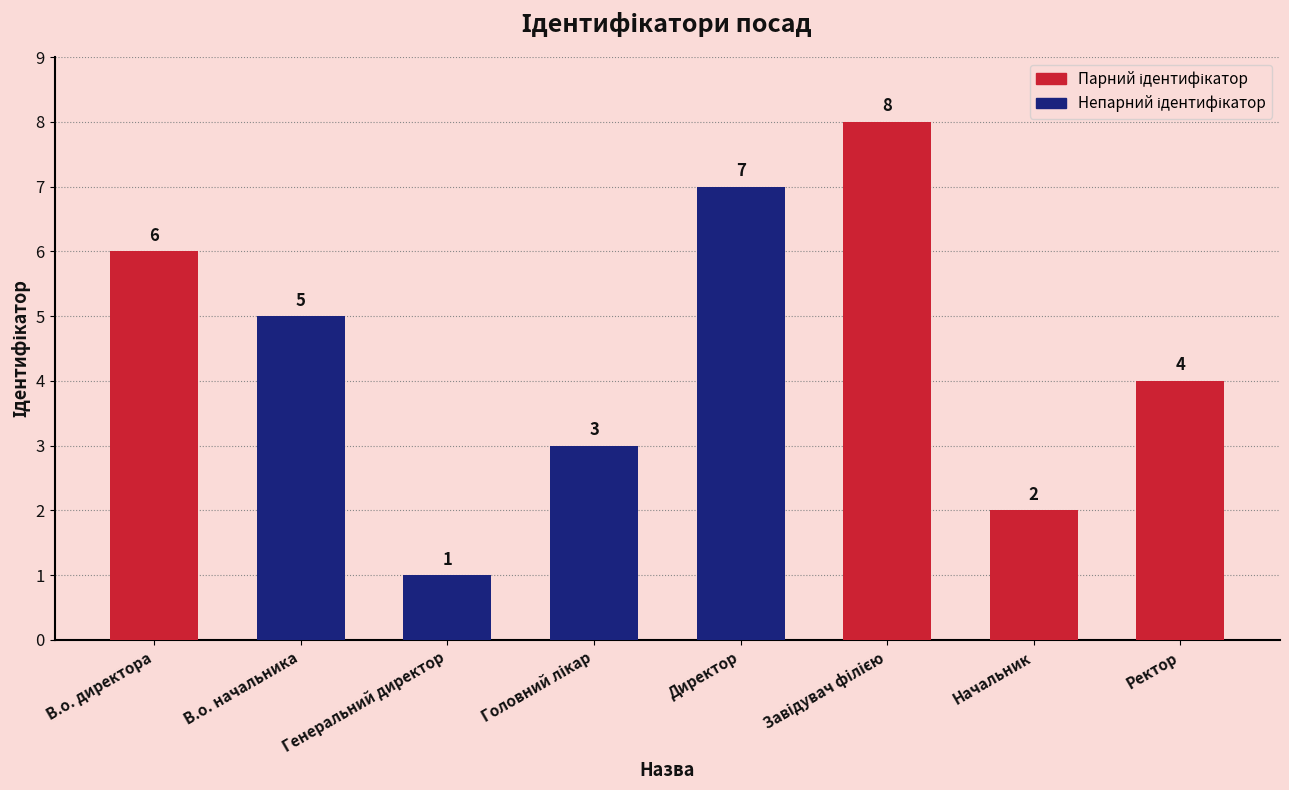

How many series are shown in this chart?

1